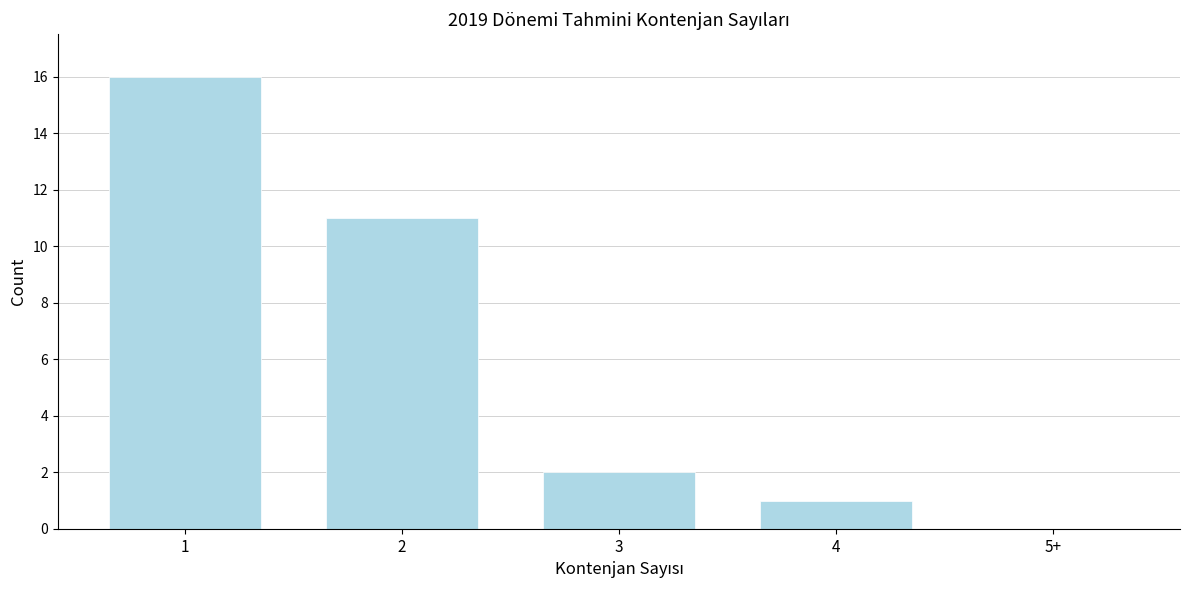

Reading left to right, transcribe all the data shown in this chart.

1=16	2=11	3=2	4=1	5+=0